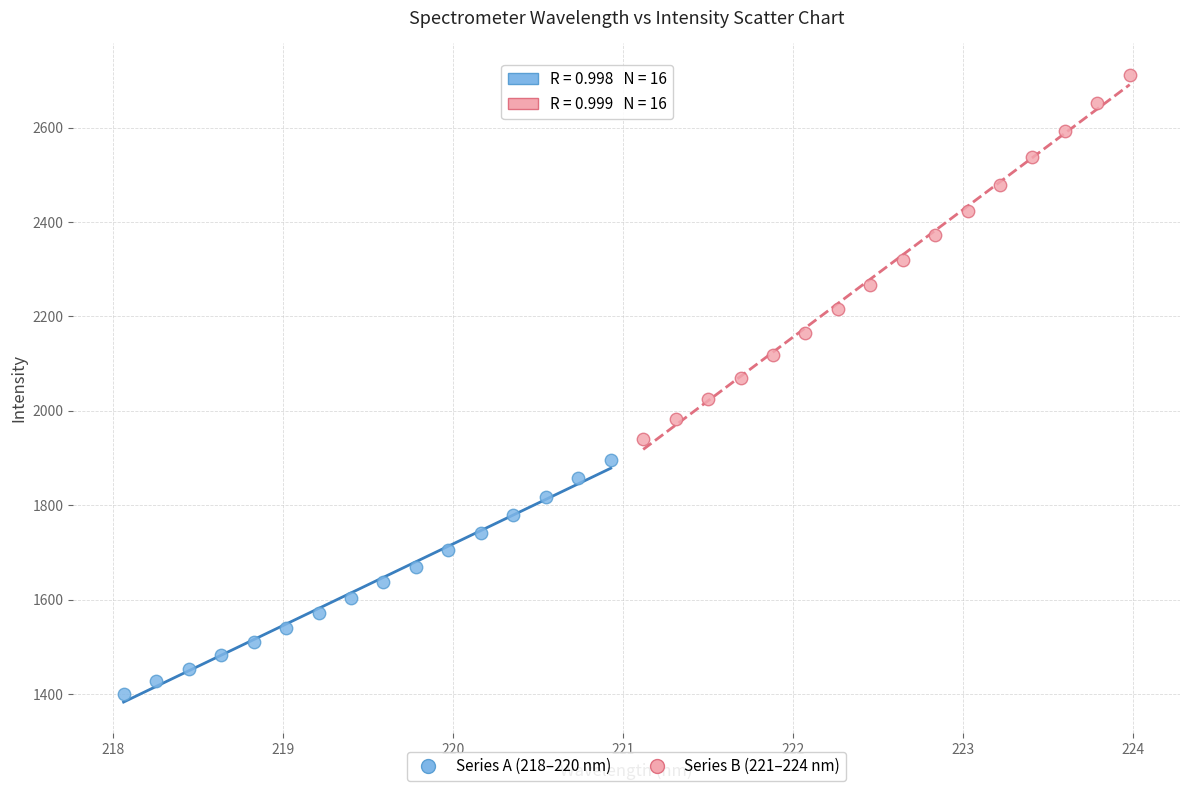

Which series has the largest Y range (max minus min)?

Series B (221–224 nm)